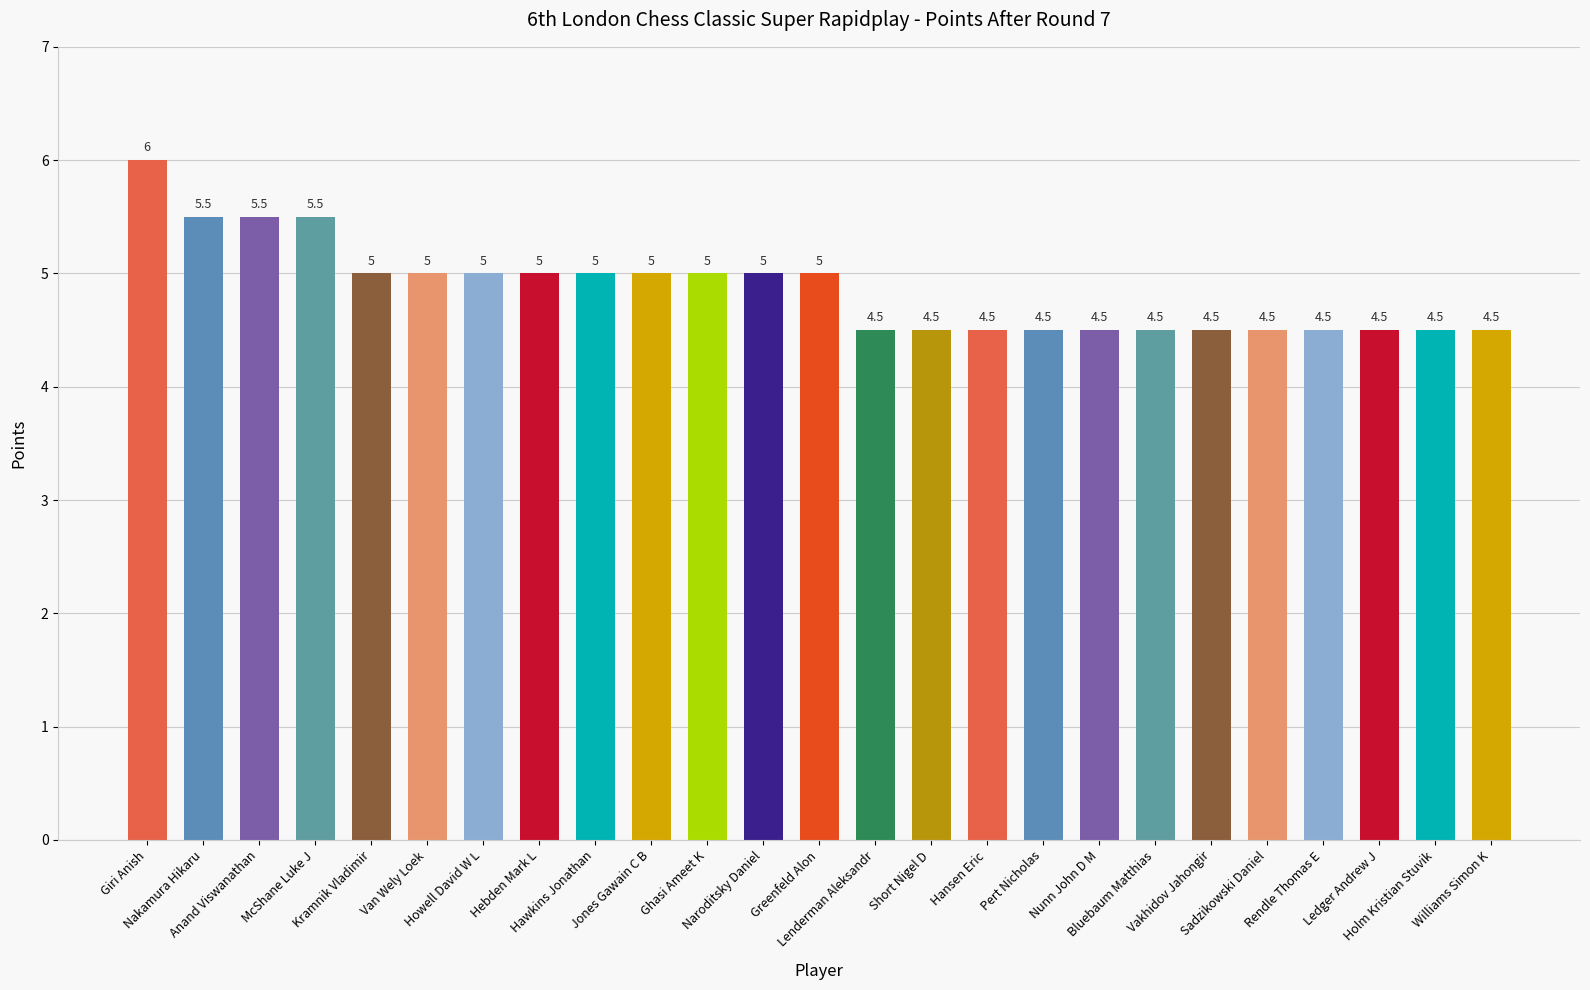

What is the average value?

4.9